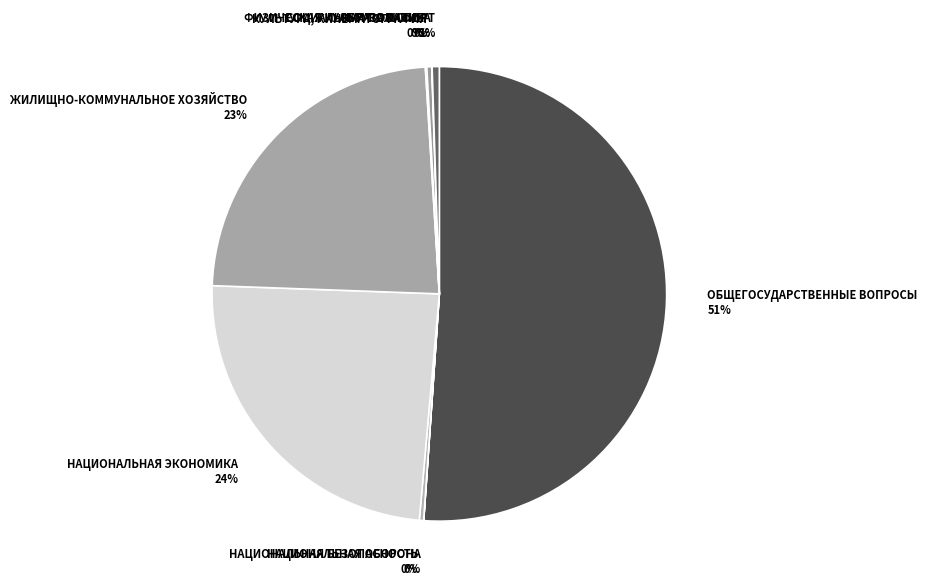

Do ОБЩЕГОСУДАРСТВЕННЫЕ ВОПРОСЫ and НАЦИОНАЛЬНАЯ ЭКОНОМИКА together represent more than half of the pie?

Yes